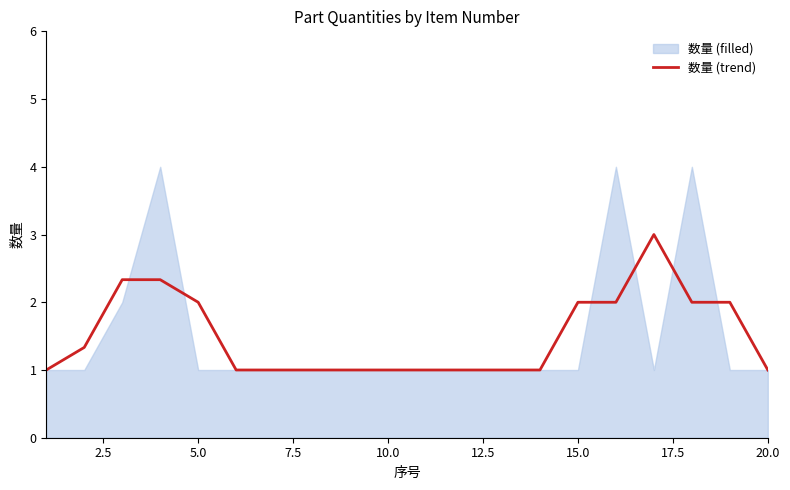

What is the minimum value for 数量 (trend)?

1.0